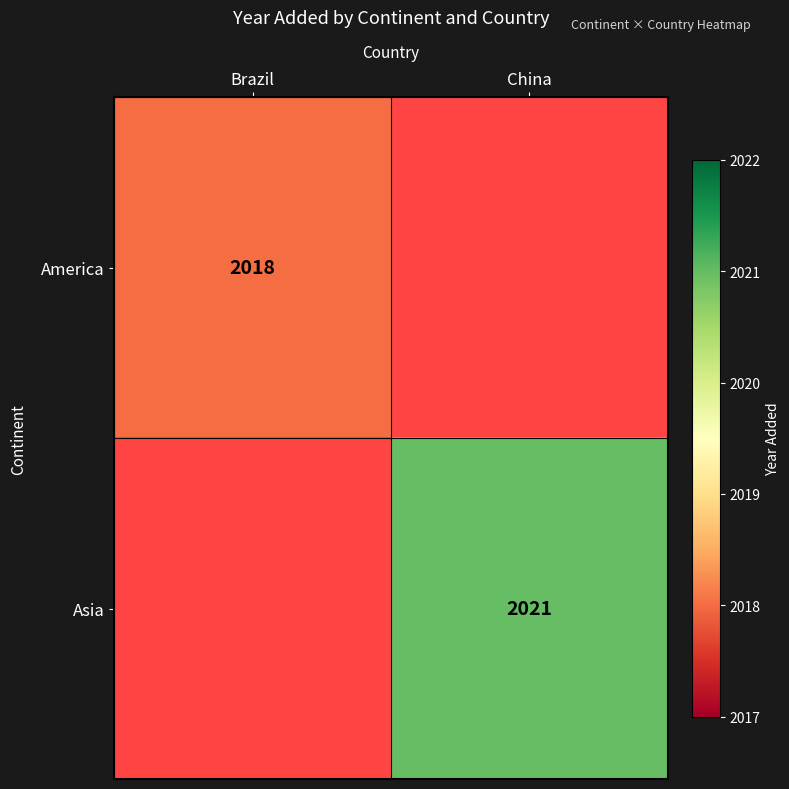

Is it true that Asia equals 2659 at China?

False